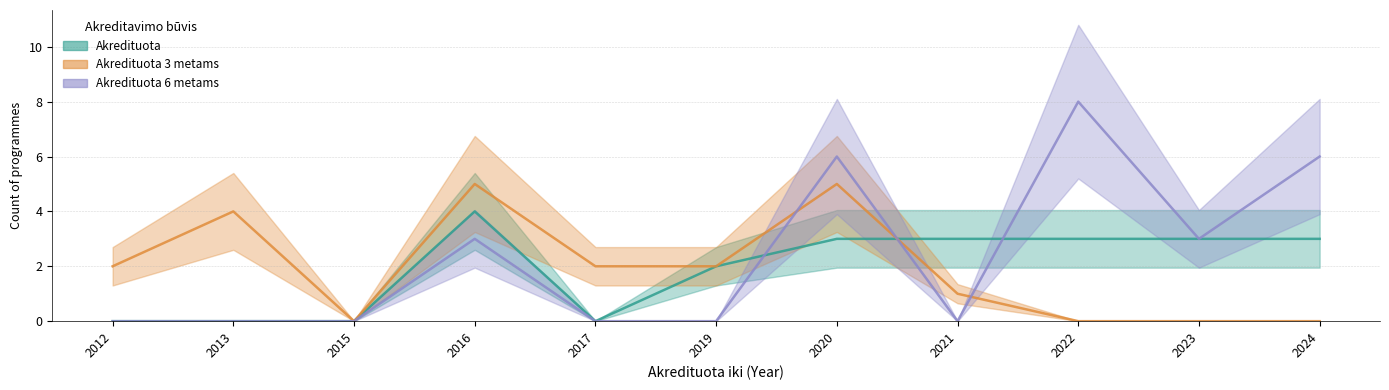

What is the difference between the highest and lowest values at 2023?

3